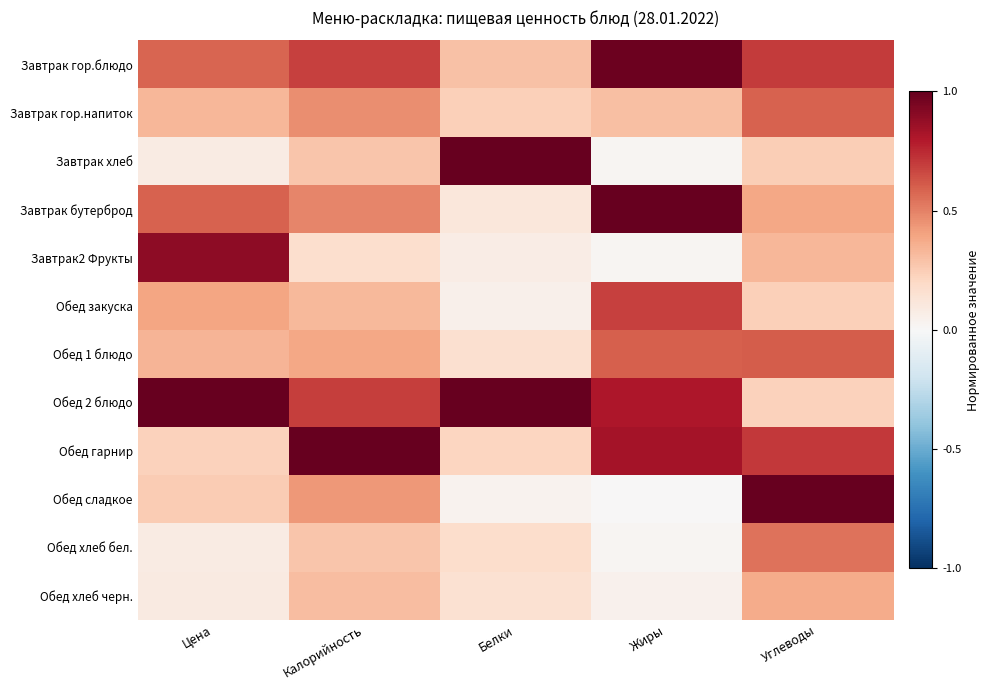

Count the number of data series in this chart.

12